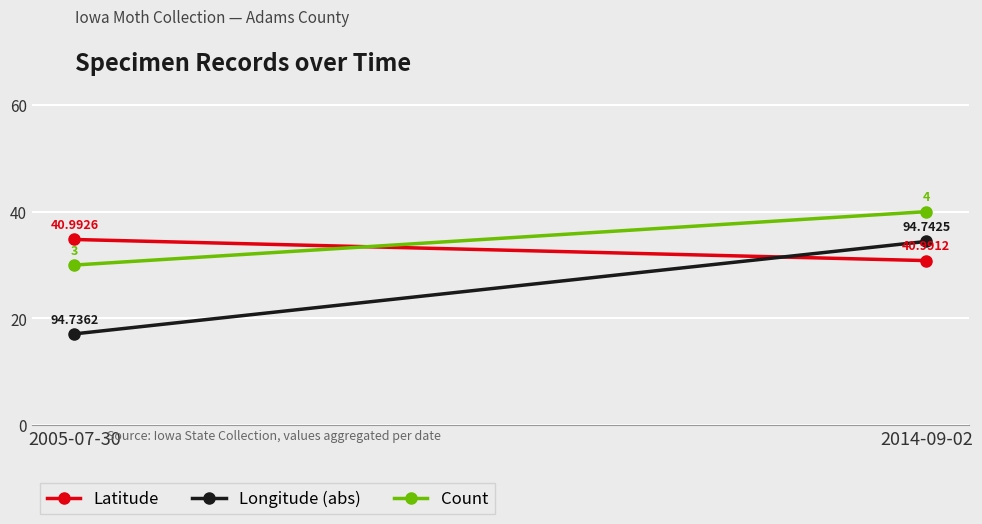

True or false: Count has a value of 66.8 at 2014-09-02.

False